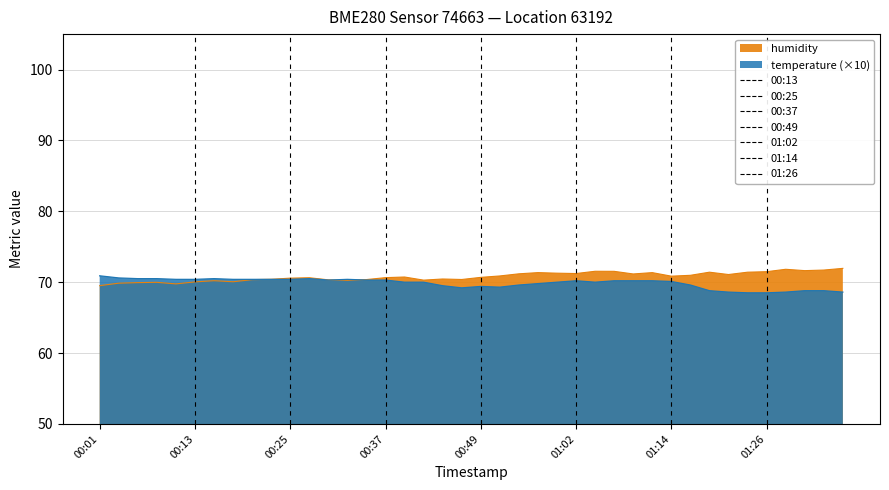

Reading left to right, list all the values displayed in this chart.

temperature: 00:01=70.9	00:03=70.6	00:06=70.5	00:08=70.5	00:11=70.4	00:13=70.4	00:16=70.5	00:18=70.4	00:20=70.4	00:23=70.4	00:25=70.4	00:28=70.5	00:30=70.3	00:33=70.4	00:35=70.3	00:37=70.3	00:40=70.0	00:42=70.0	00:45=69.5	00:47=69.2	00:49=69.4	00:52=69.3	00:54=69.6	00:57=69.8	00:59=70.0	01:02=70.2	01:04=70.0	01:06=70.2	01:09=70.2	01:11=70.2	01:14=70.1	01:16=69.6	01:19=68.8	01:21=68.6	01:23=68.5	01:26=68.5	01:28=68.6	01:31=68.8	01:33=68.8	01:36=68.6
humidity: 00:01=69.5	00:03=69.9	00:06=69.9	00:08=70.0	00:11=69.8	00:13=70.0	00:16=70.2	00:18=70.1	00:20=70.4	00:23=70.4	00:25=70.6	00:28=70.6	00:30=70.3	00:33=70.3	00:35=70.4	00:37=70.6	00:40=70.7	00:42=70.3	00:45=70.5	00:47=70.4	00:49=70.7	00:52=70.9	00:54=71.2	00:57=71.3	00:59=71.3	01:02=71.2	01:04=71.5	01:06=71.5	01:09=71.2	01:11=71.3	01:14=70.8	01:16=71.0	01:19=71.4	01:21=71.1	01:23=71.4	01:26=71.5	01:28=71.8	01:31=71.6	01:33=71.7	01:36=72.0